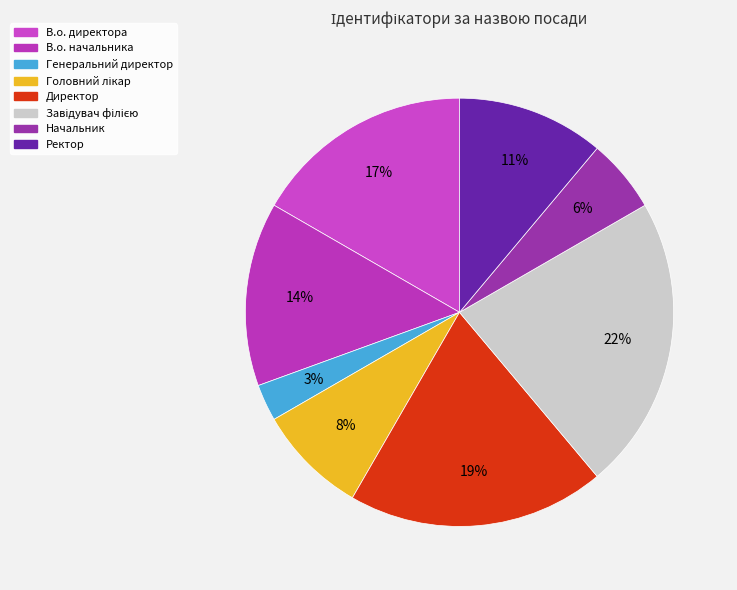

Which has a higher value, В.о. начальника or Головний лікар?

В.о. начальника